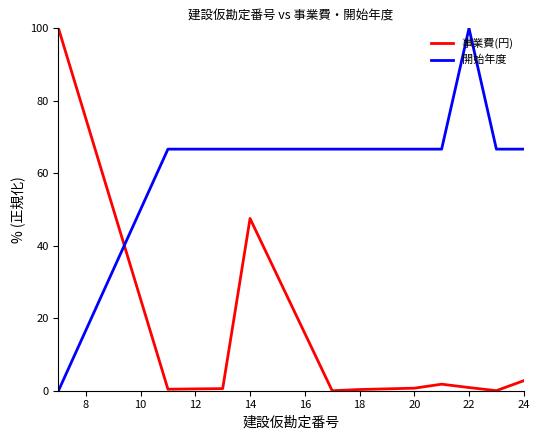

What is the maximum value for 事業費(円)?

100.0